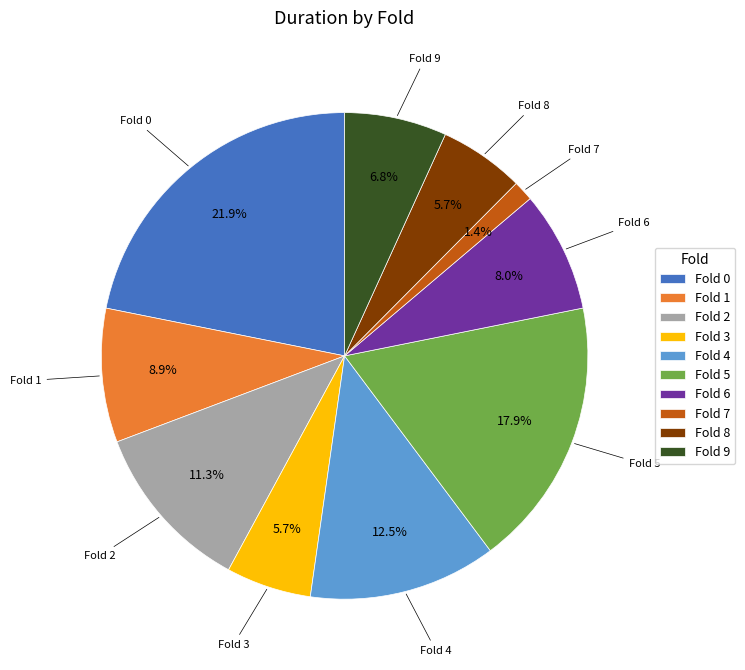

Which slice is the largest?

Fold 0